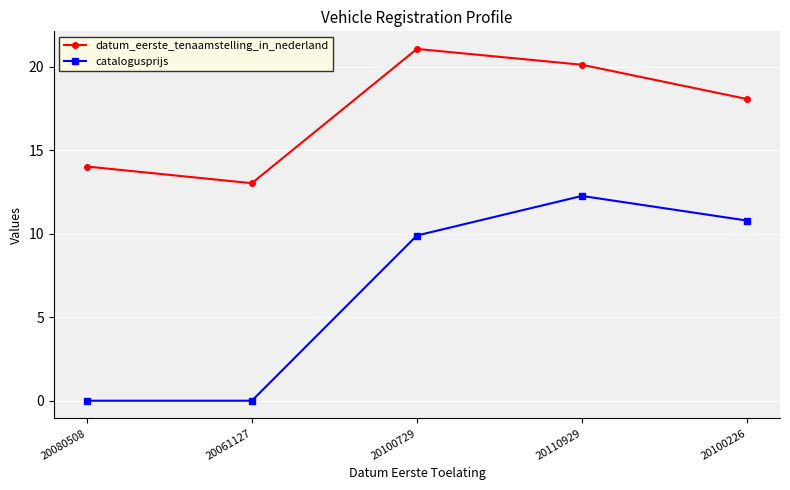

How many data points in datum_eerste_tenaamstelling_in_nederland are less than 18?

2